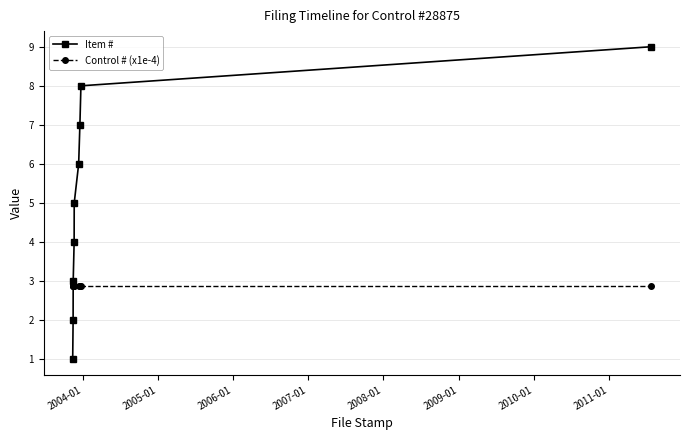

What is the lowest value of the Item # series?

1.0